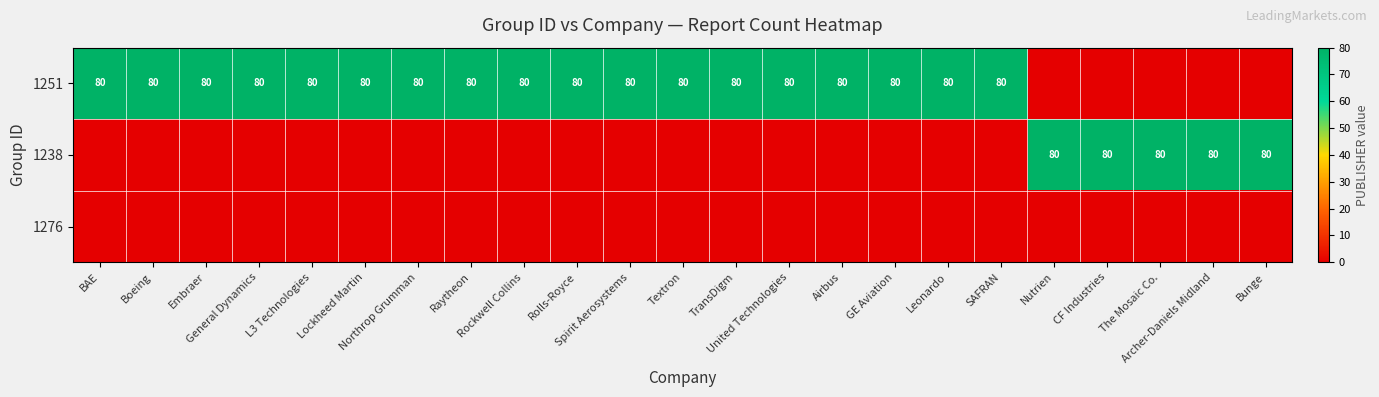

How many series are shown in this chart?

3